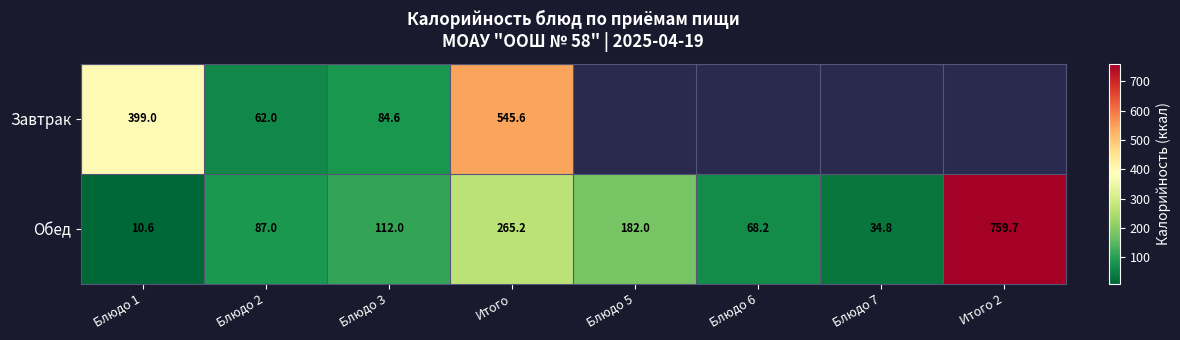

What is the minimum value for Обед?

10.6